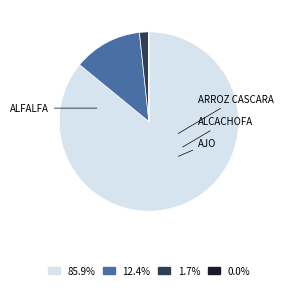

Is there a majority slice in this chart?

Yes